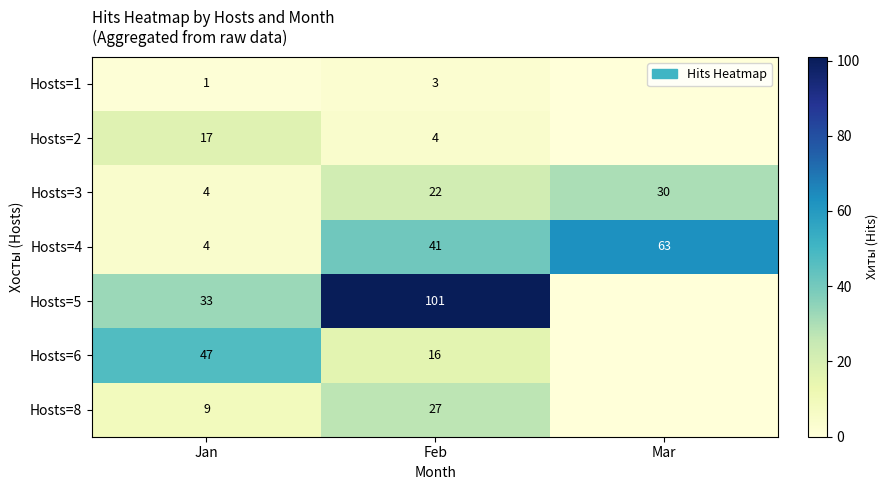

At which label does Hosts=4 reach its minimum?

Jan